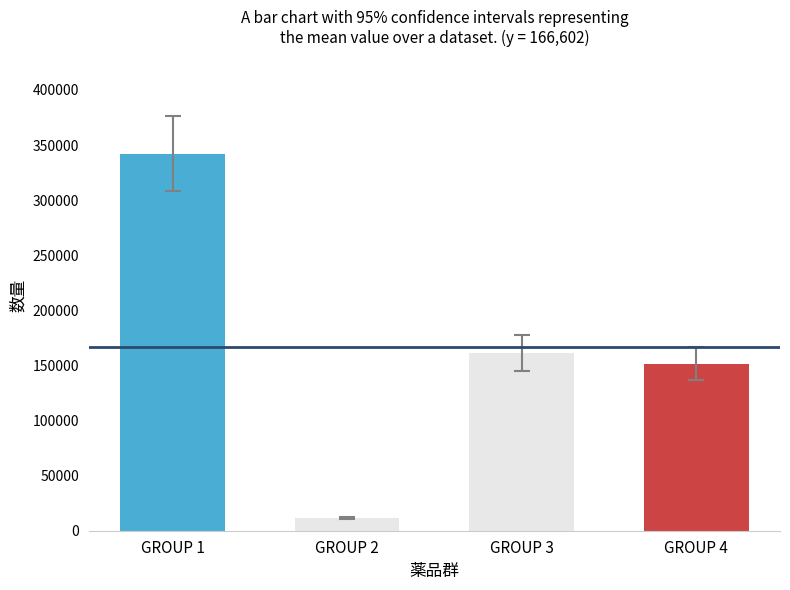

List the labels in order of value, largest first.

GROUP 1, GROUP 3, GROUP 4, GROUP 2